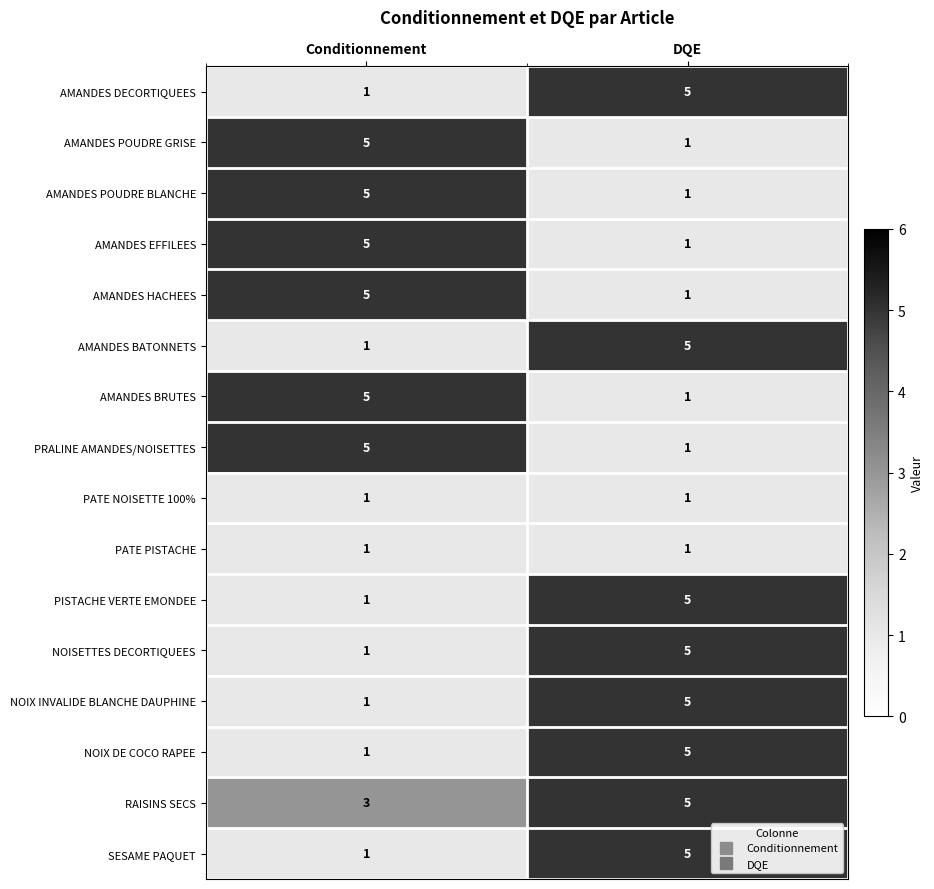

What is the sum of all AMANDES DECORTIQUEES values?

6